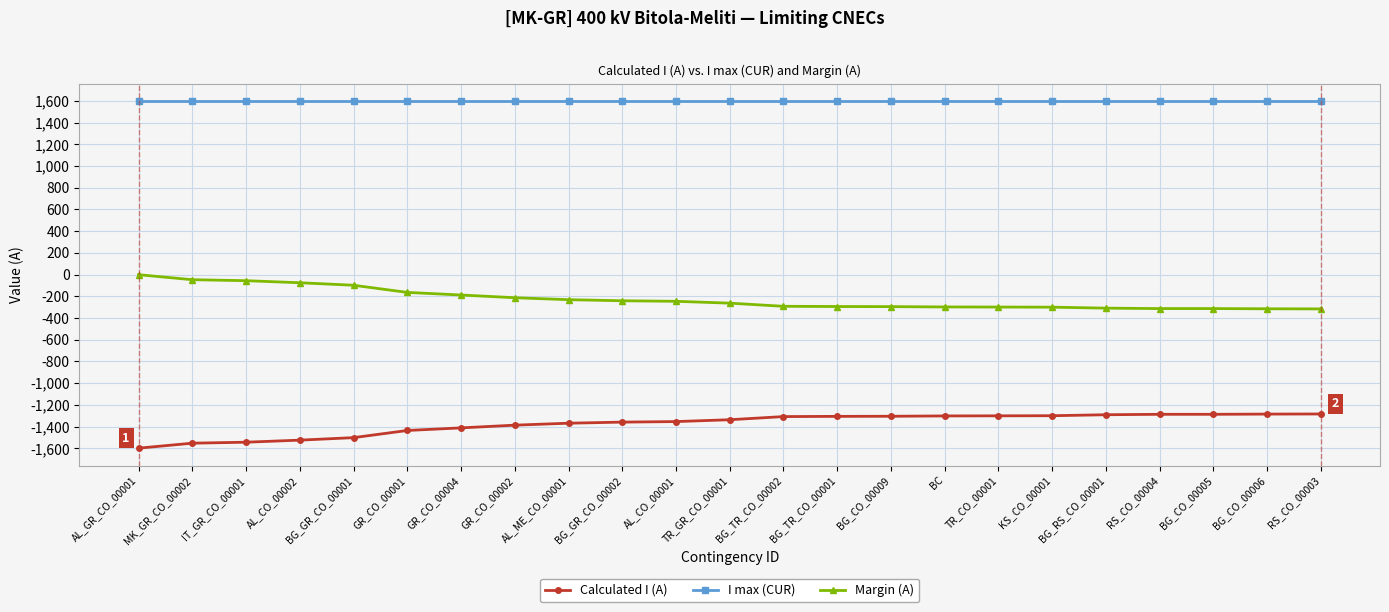

The value of Calculated I (A) at BG_CO_00005 is -1957. True or false?

False